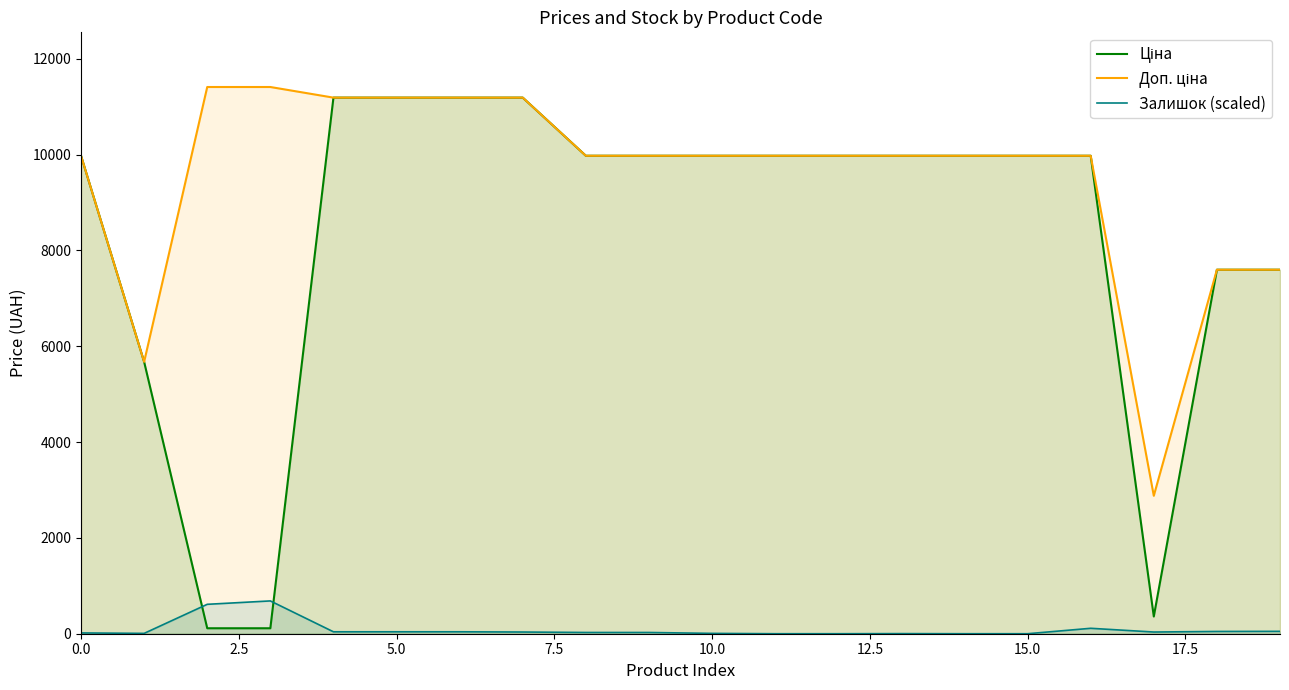

What is the label of the 3rd point from the right?

17